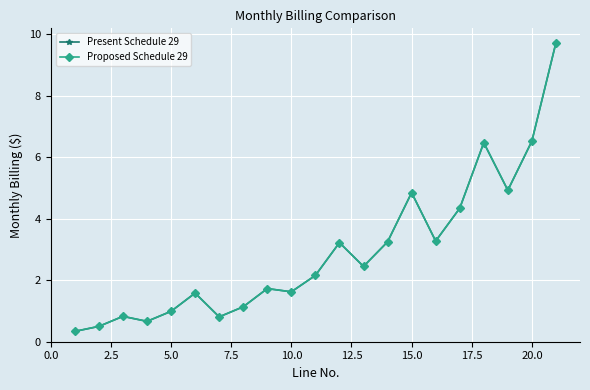

True or false: Present Schedule 29 and Proposed Schedule 29 cross at least once.

False